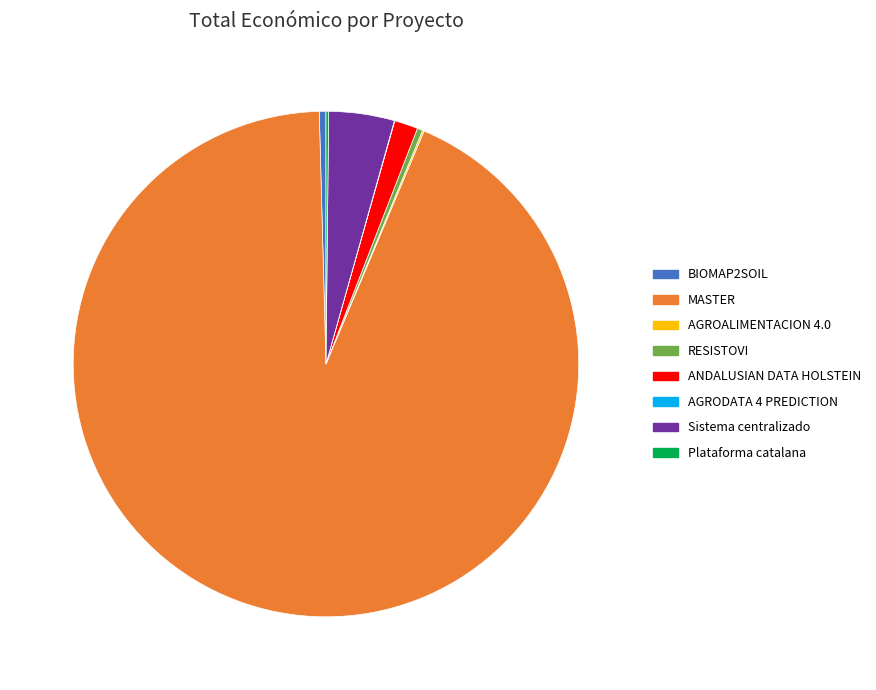

What is the largest slice in the pie chart?

MASTER